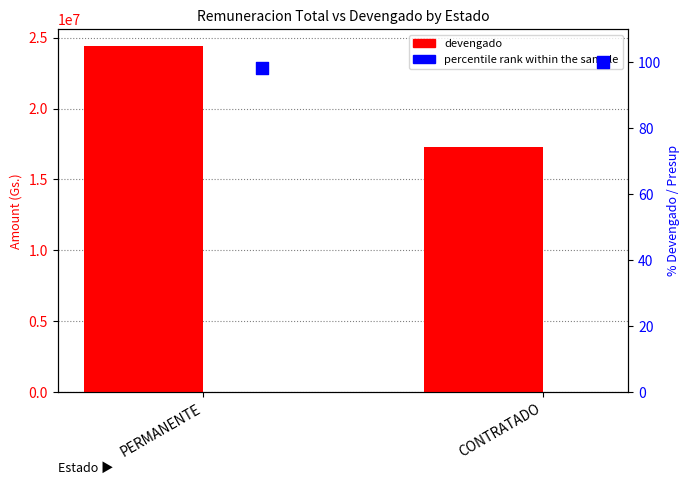

At how many categories does at least one series exceed 10262381?

2